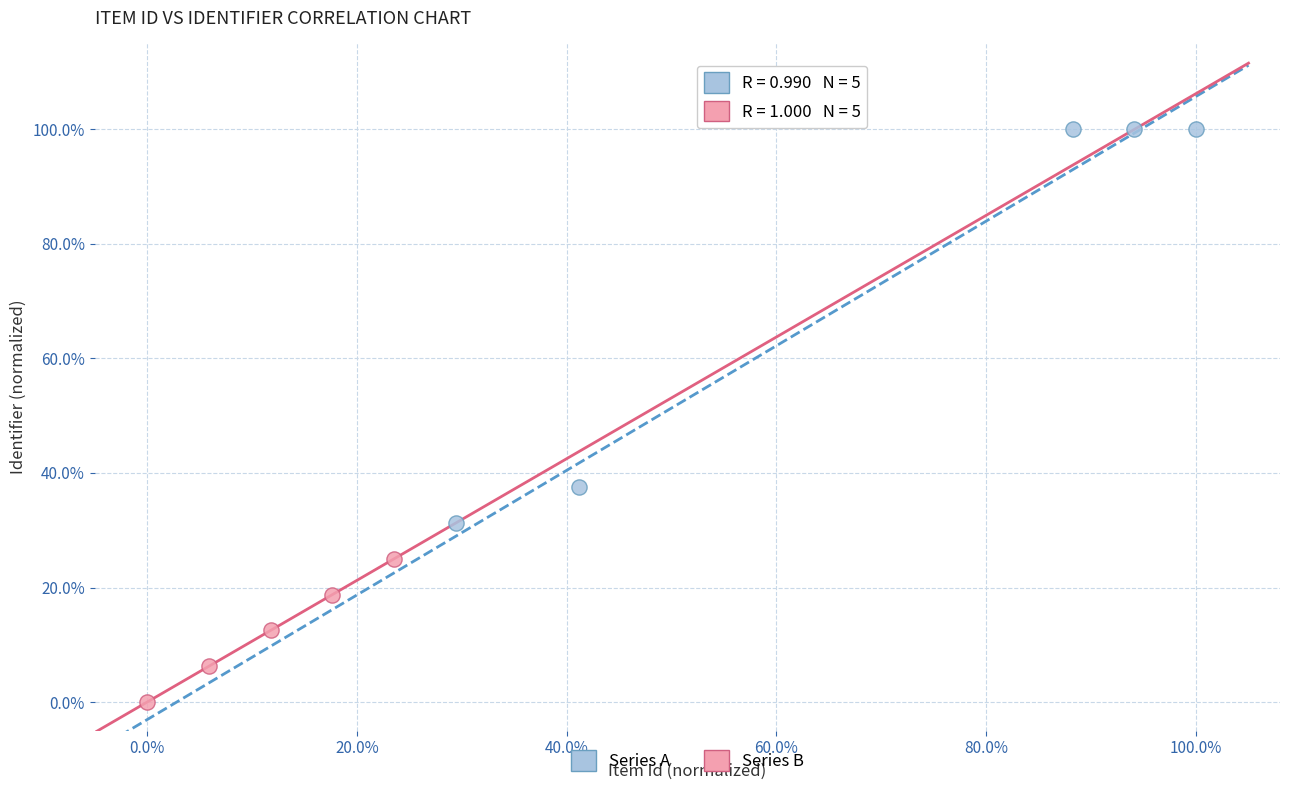

What are all the series names shown in the legend?

Series A, Series B